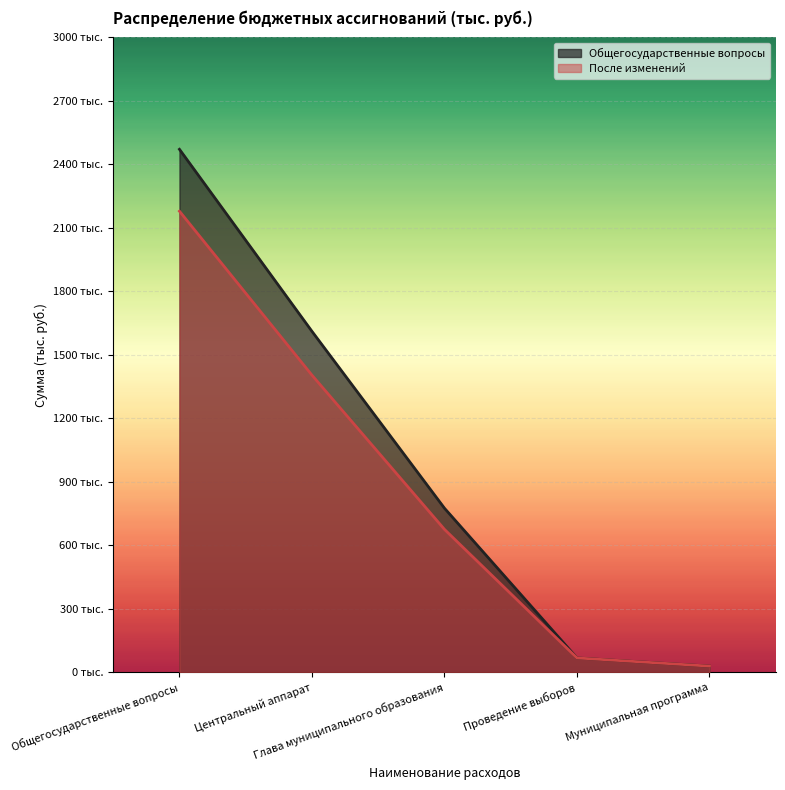

What is the label of the 3rd point from the right?

Глава муниципального образования